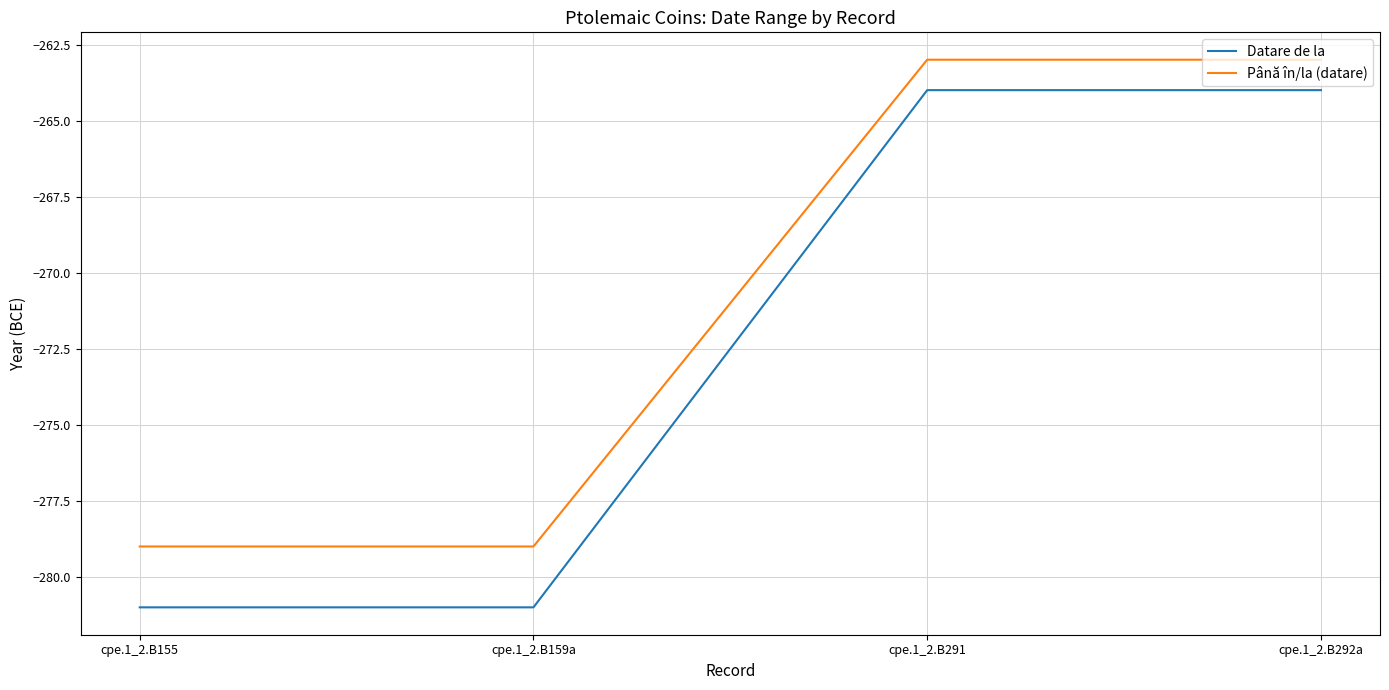

What are all the series names shown in the legend?

Datare de la, Până în/la (datare)